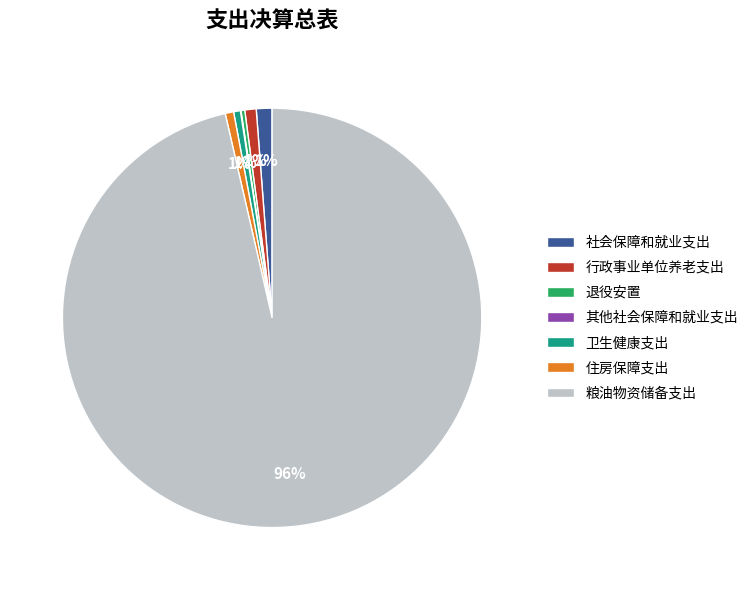

Which slice is the largest?

粮油物资储备支出